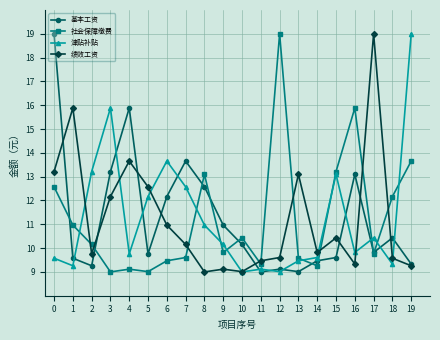

What is the approximate value of 津贴补贴 at 5?

12.2